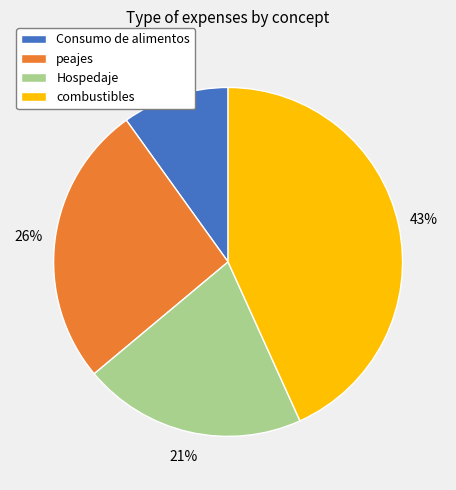

Combined, do Consumo de alimentos and Hospedaje account for over 50%?

No